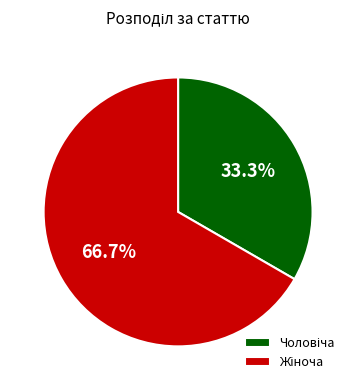

Is there any slice that represents more than half of the pie?

Yes